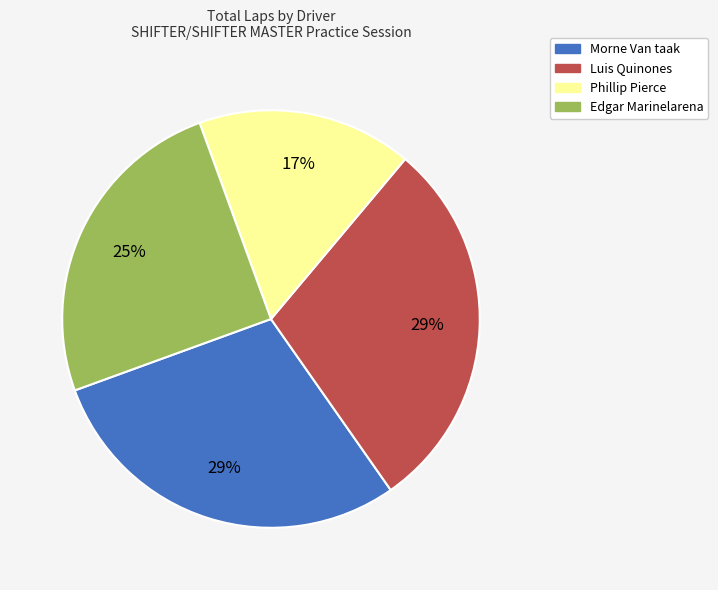

To the nearest percent, what portion does Phillip Pierce represent?

17%